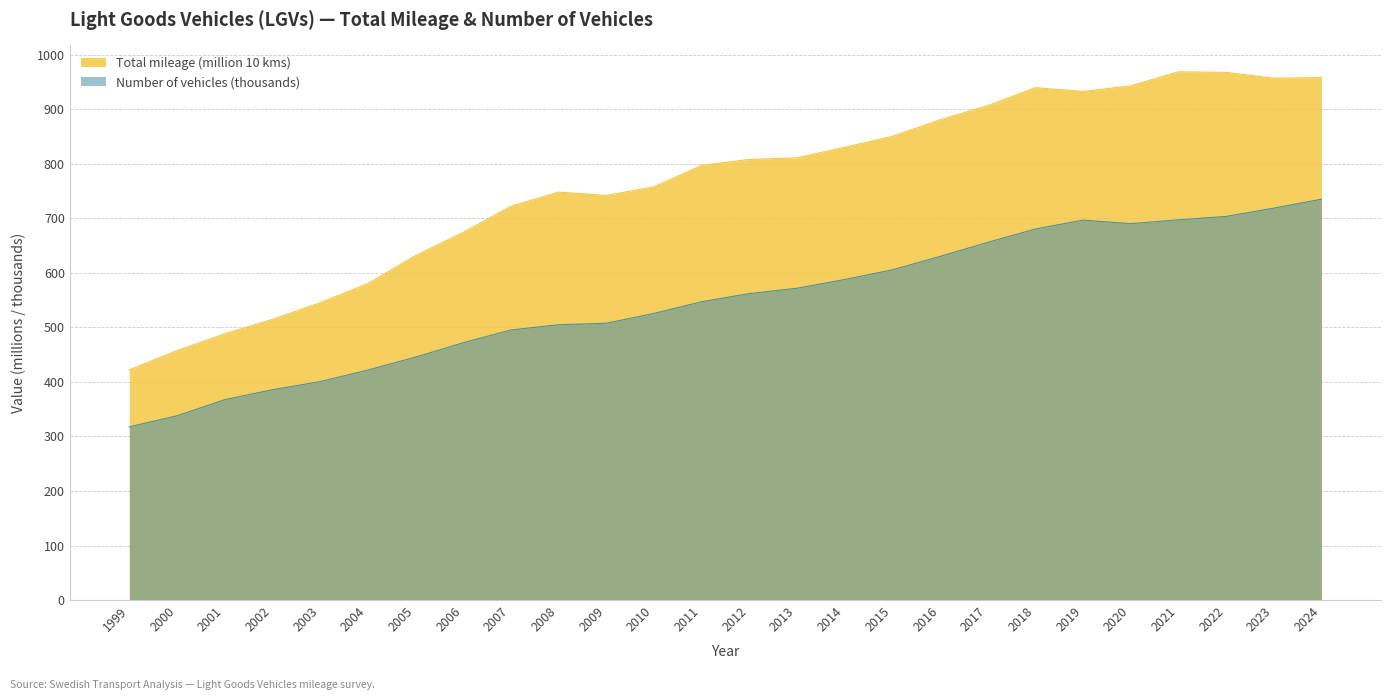

Which series changed the most between 2009 and 2023?

Total mileage (million 10 kms)